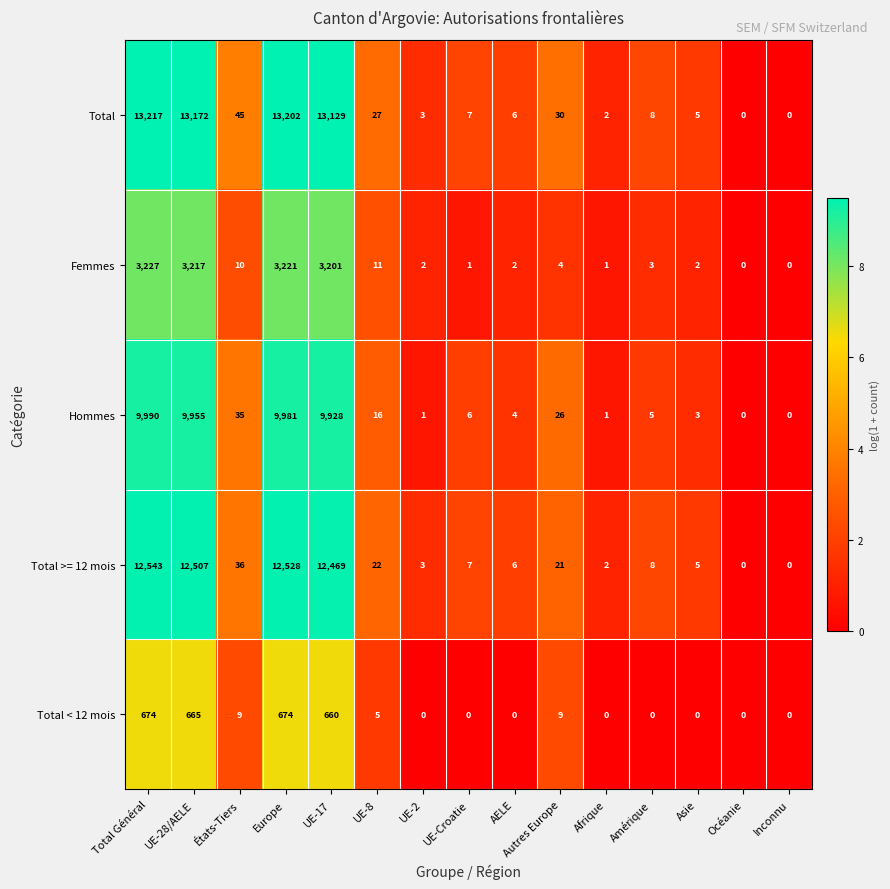

List the series in order of their peak value, lowest first.

Total < 12 mois, Femmes, Hommes, Total >= 12 mois, Total